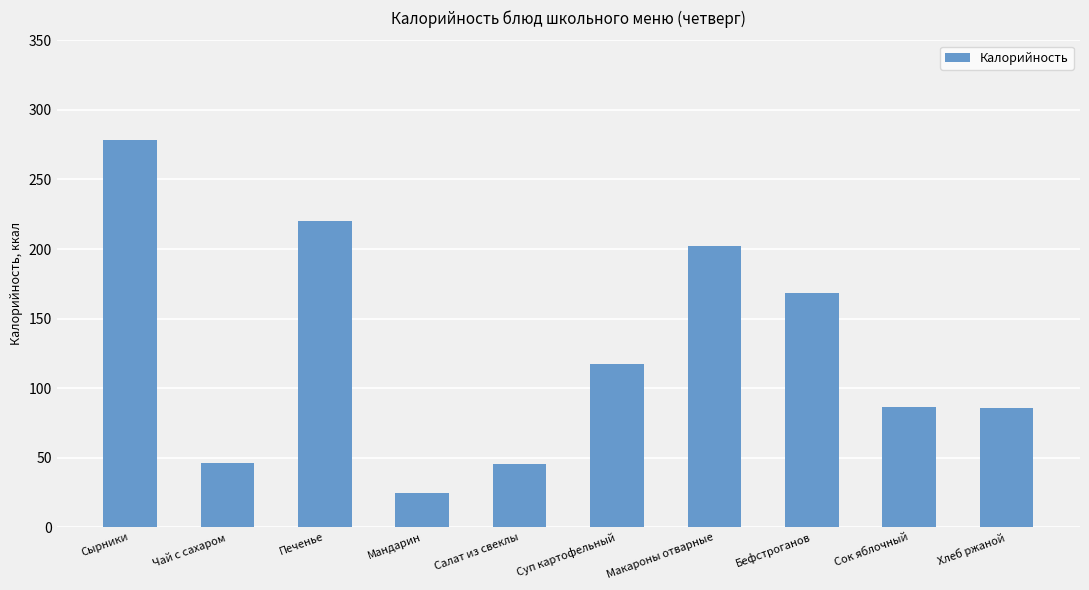

How many bars are there in total?

10